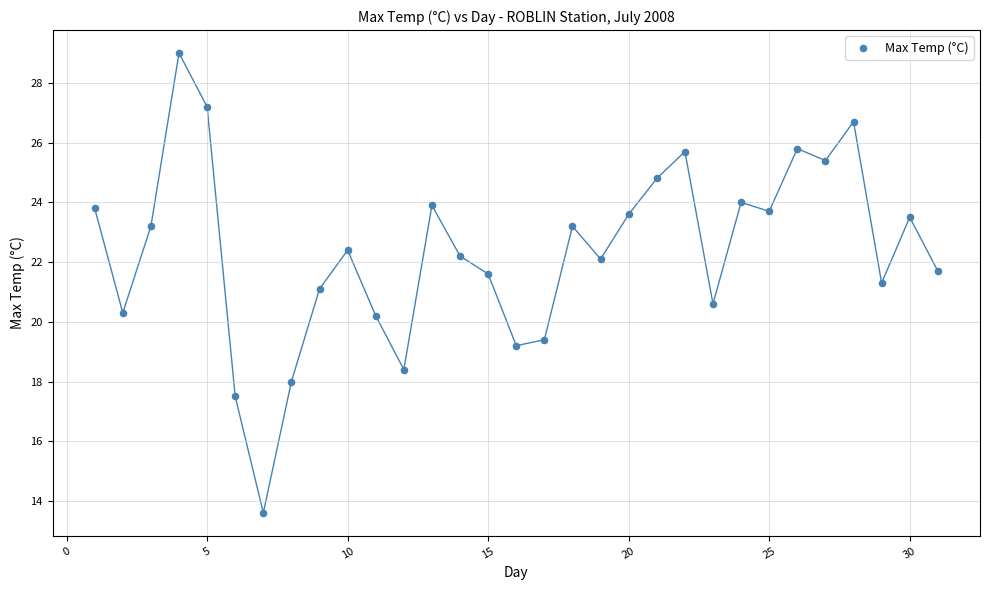

What is the range of Y values (max minus min)?

15.4